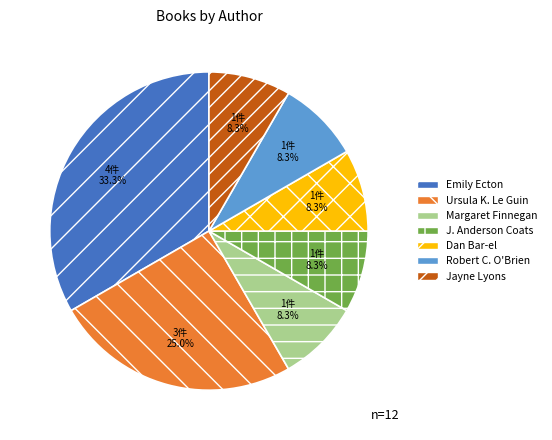

The J. Anderson Coats slice represents 18% of the pie. True or false?

False